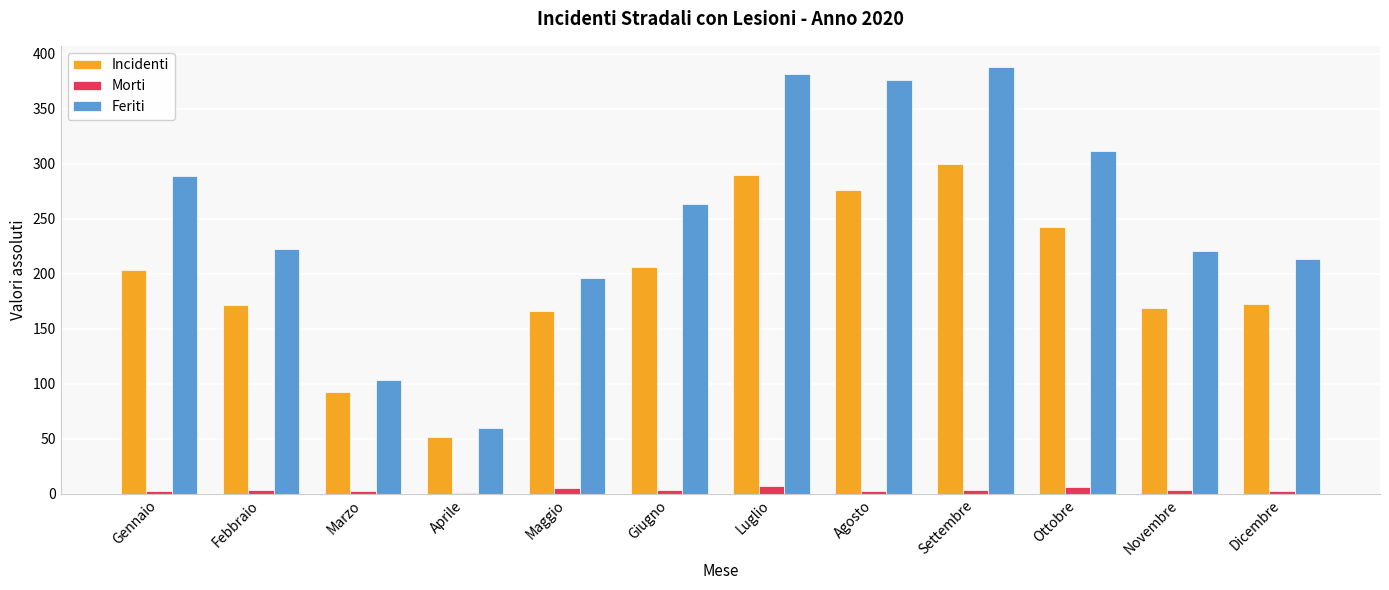

Which series changed the most between Marzo and Maggio?

Feriti